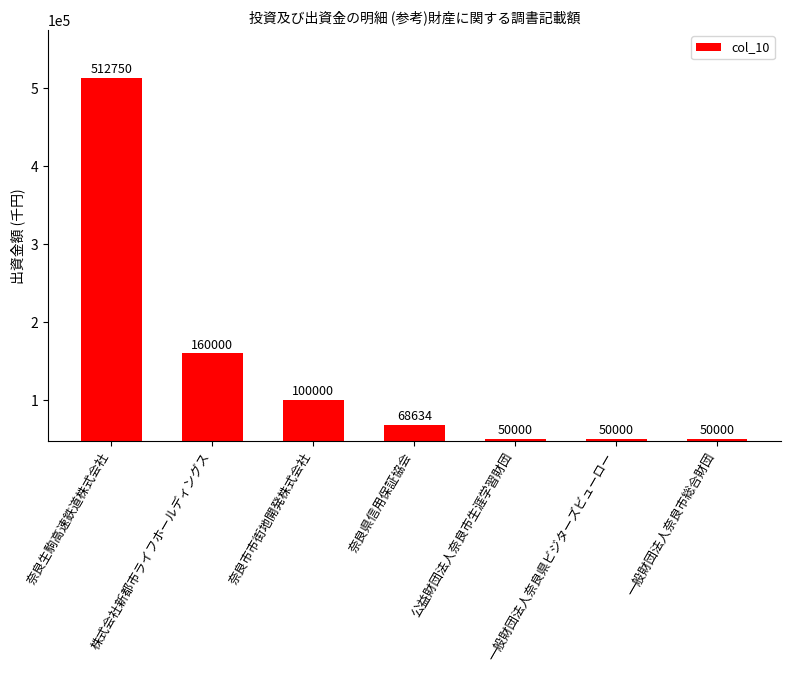

What is the sum of the values at 株式会社新都市ライフホールディングス and 一般財団法人奈良県ビジターズビューロー?

210000